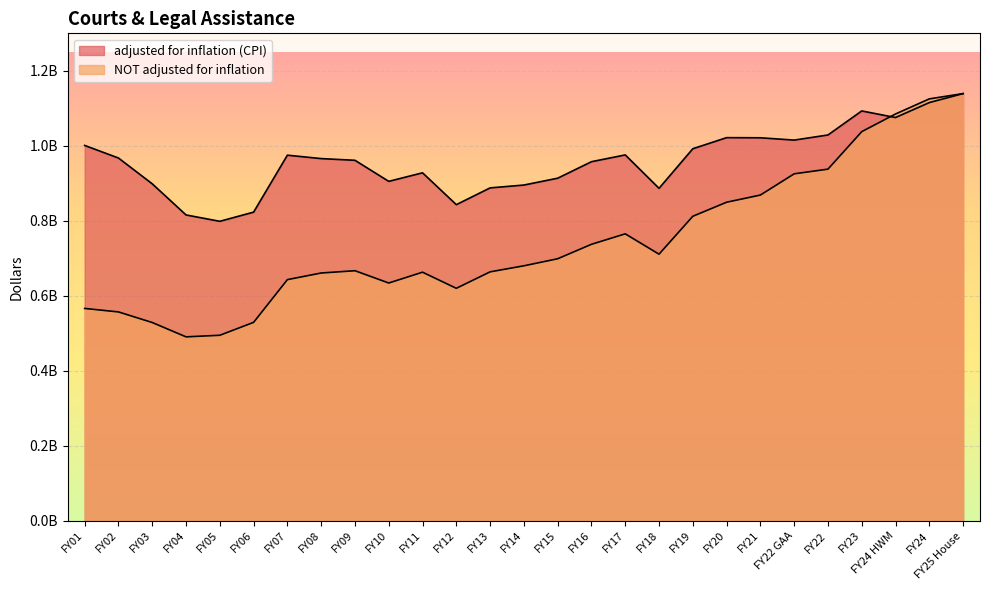

What is the difference between the adjusted for inflation (CPI) values at FY24 HWM and FY15?

161783982